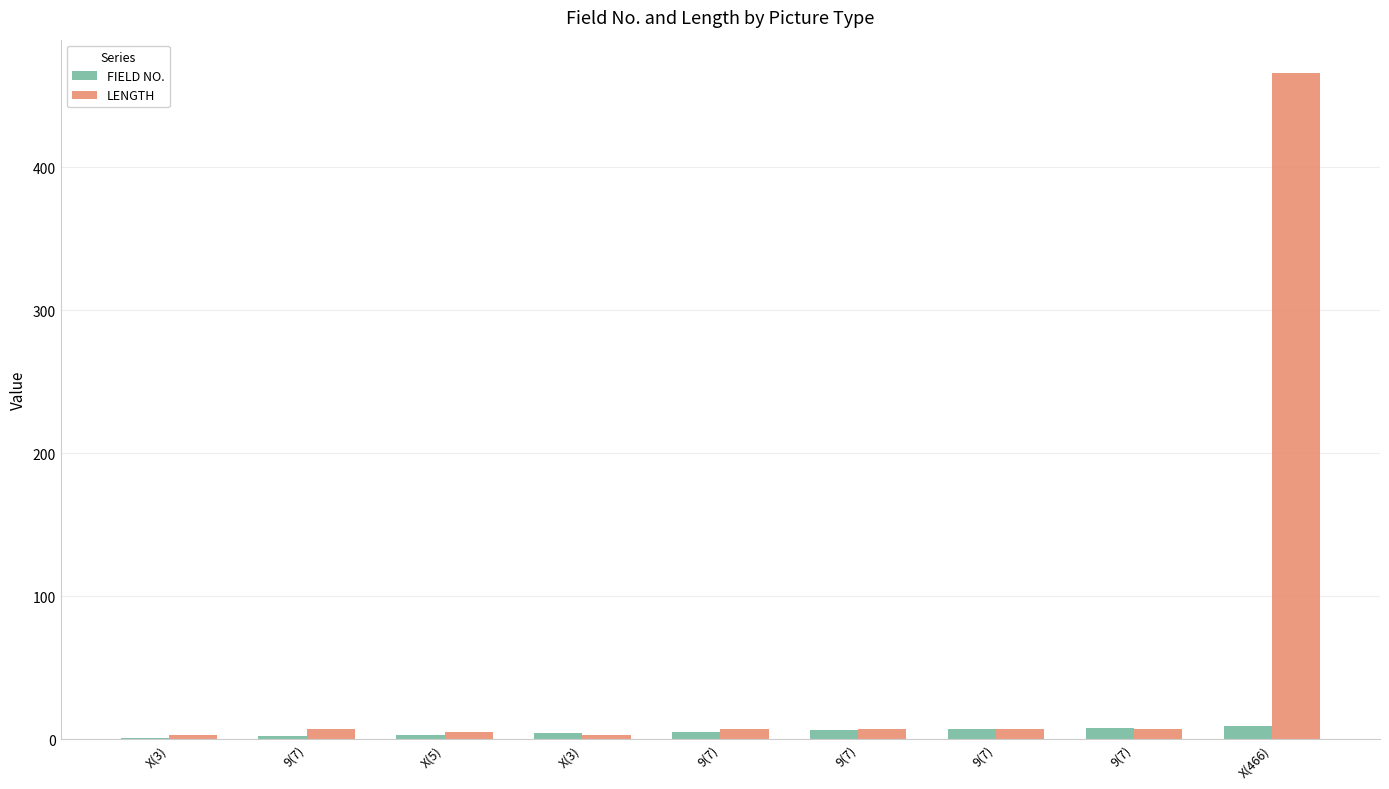

What are all the series names shown in the legend?

FIELD NO., LENGTH